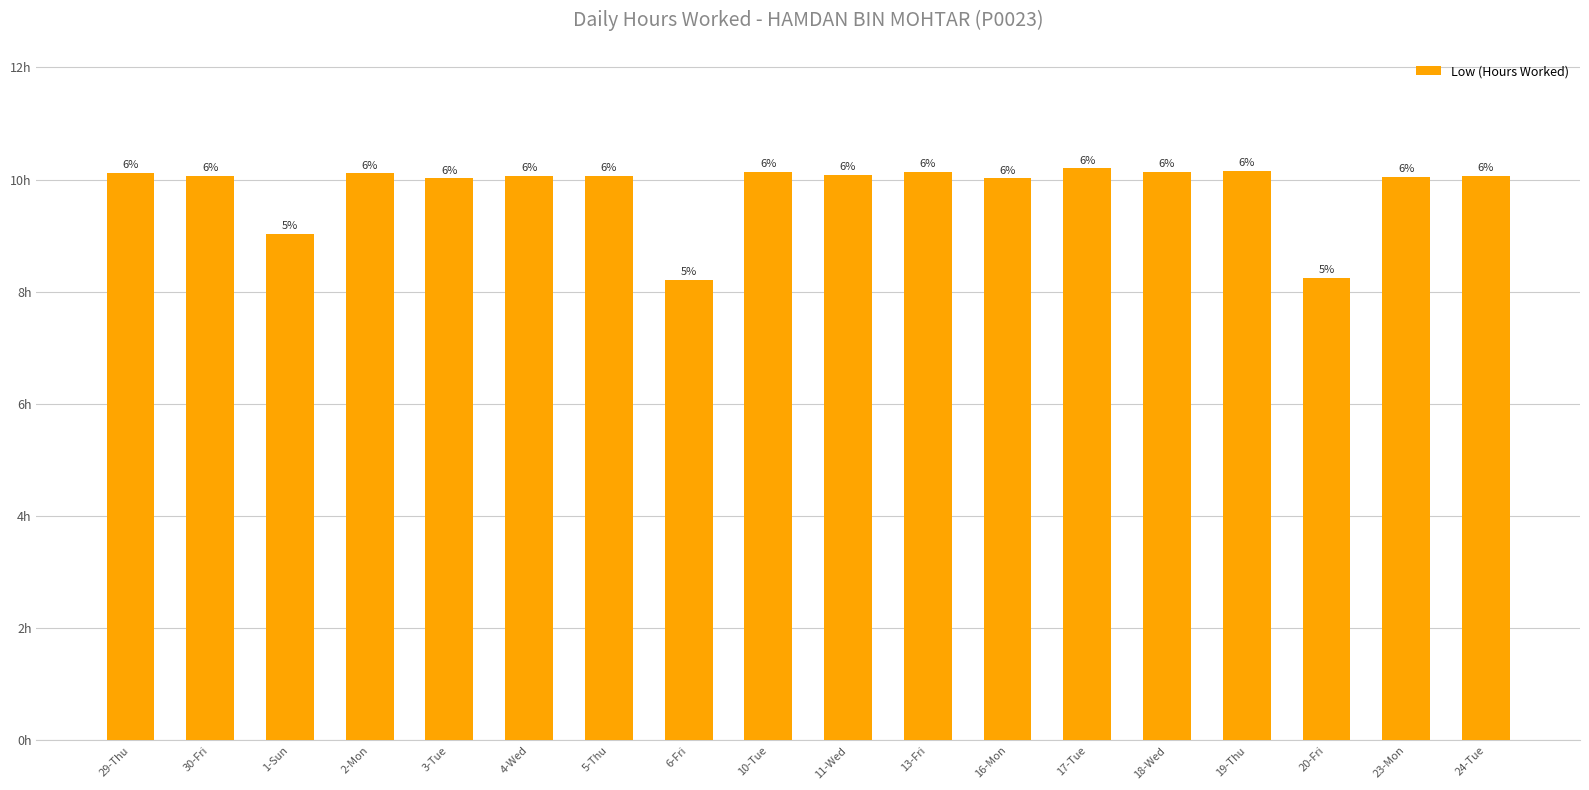

Are the bars horizontal?

No